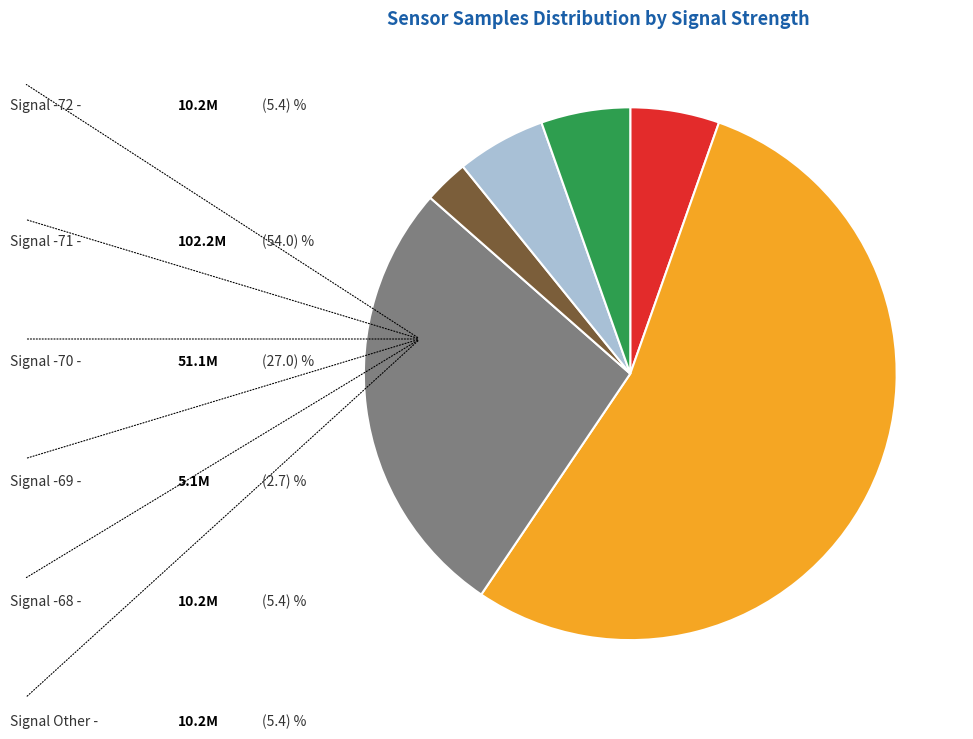

Does any single category account for the majority?

Yes